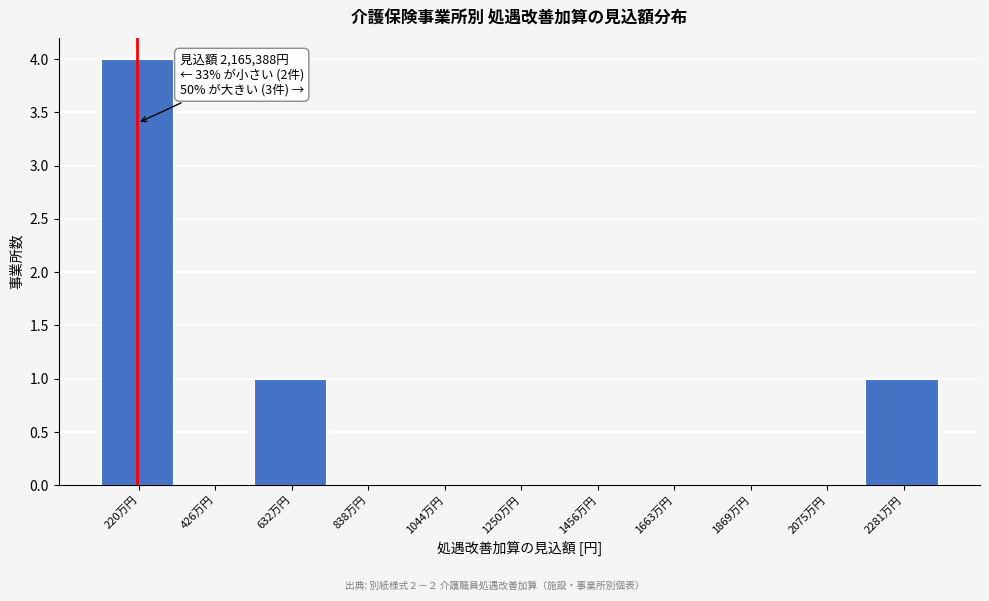

Reading left to right, what are all the values shown in this chart?

220万円=4	426万円=0	632万円=1	838万円=0	1044万円=0	1250万円=0	1456万円=0	1663万円=0	1869万円=0	2075万円=0	2281万円=1